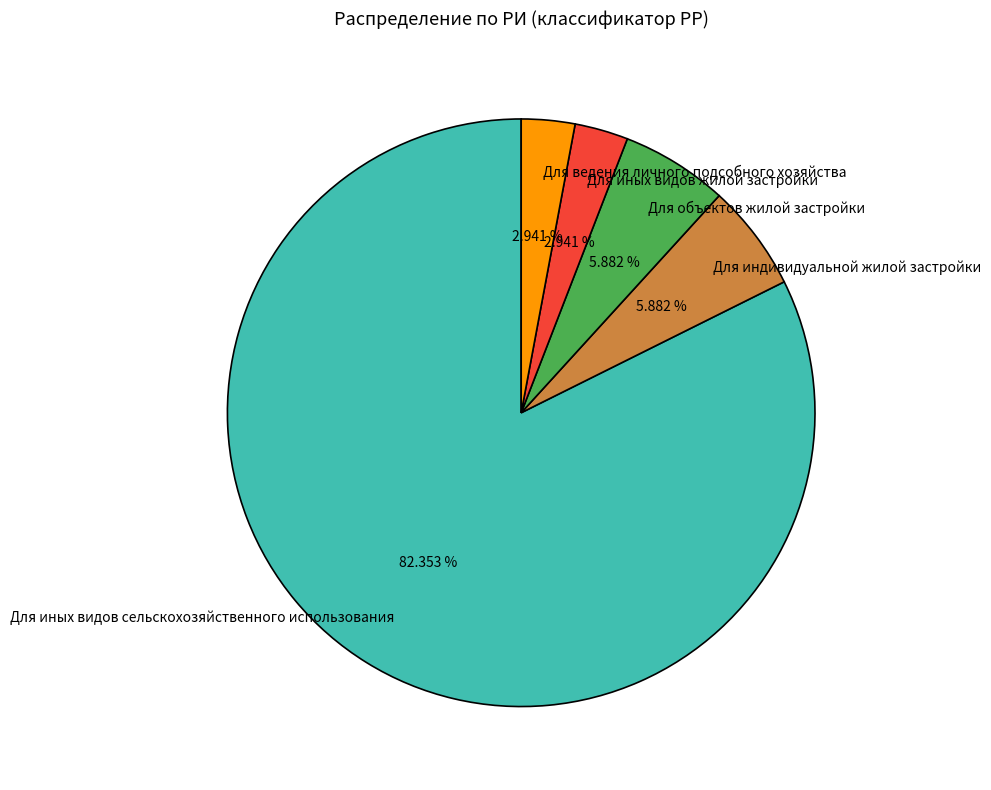

Count the number of slices in the pie.

5